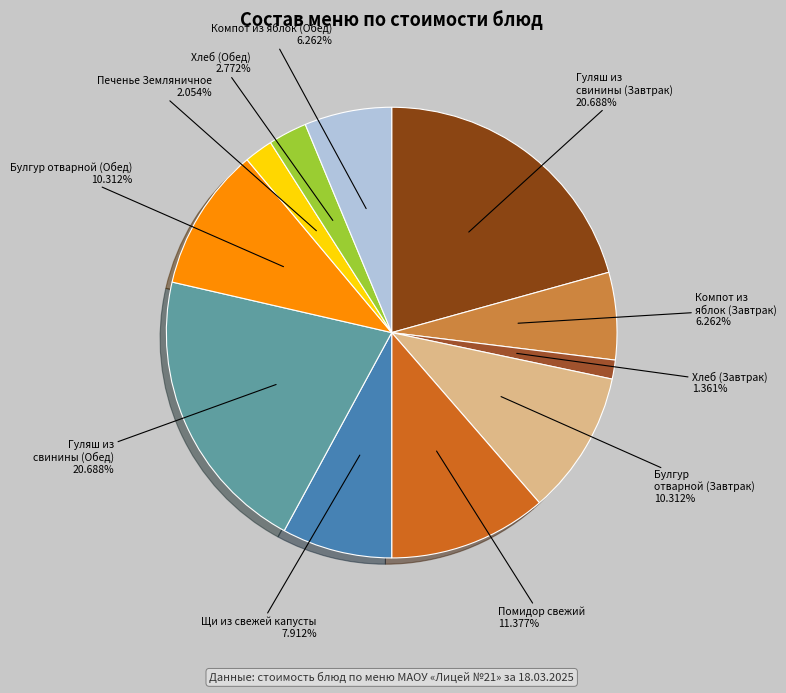

How many segments does this pie chart have?

11